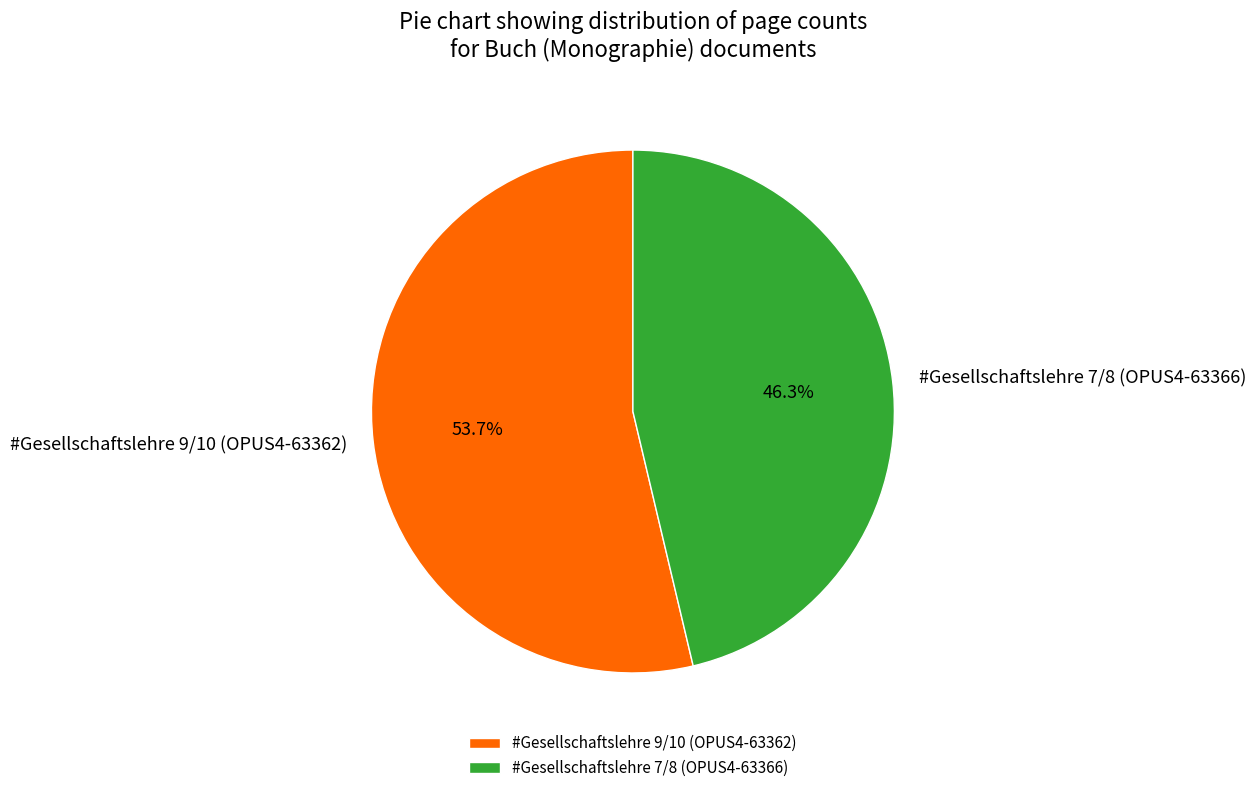

Which has a higher value, #Gesellschaftslehre 9/10 (OPUS4-63362) or #Gesellschaftslehre 7/8 (OPUS4-63366)?

#Gesellschaftslehre 9/10 (OPUS4-63362)